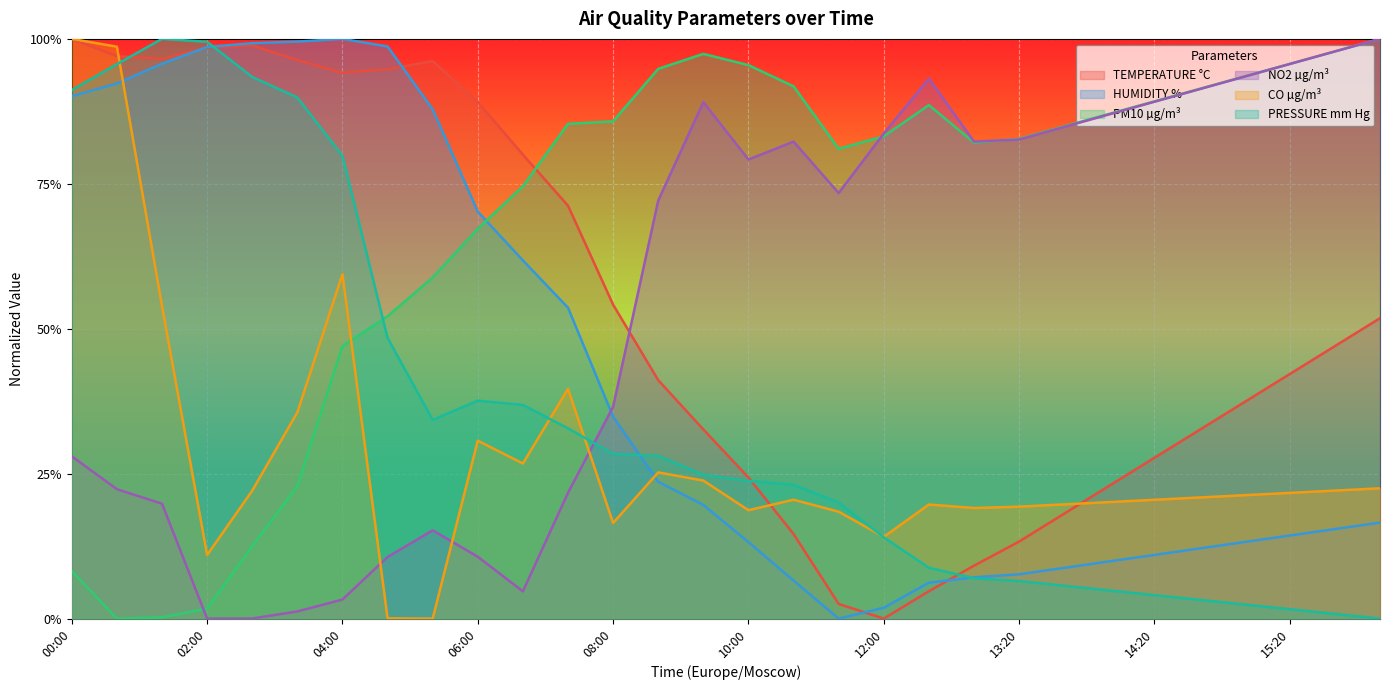

Reading left to right, list all the values displayed in this chart.

TEMPERATURE °C: 1.0	1.0	1.0	1.0	1.0	1.0	0.9	0.9	1.0	0.9	0.8	0.7	0.5	0.4	0.3	0.2	0.1	0.0	0.0	0.0	0.1	0.1	0.2	0.2	0.3	0.3	0.4	0.4	0.5	0.5
HUMIDITY %: 0.9	0.9	1.0	1.0	1.0	1.0	1.0	1.0	0.9	0.7	0.6	0.5	0.3	0.2	0.2	0.1	0.1	0.0	0.0	0.1	0.1	0.1	0.1	0.1	0.1	0.1	0.1	0.1	0.2	0.2
PM10 µg/m³: 0.1	0.0	0.0	0.0	0.1	0.2	0.5	0.5	0.6	0.7	0.7	0.9	0.9	0.9	1.0	1.0	0.9	0.8	0.8	0.9	0.8	0.8	0.8	0.9	0.9	0.9	0.9	1.0	1.0	1.0
NO2 µg/m³: 0.3	0.2	0.2	0.0	0.0	0.0	0.0	0.1	0.2	0.1	0.0	0.2	0.4	0.7	0.9	0.8	0.8	0.7	0.8	0.9	0.8	0.8	0.8	0.9	0.9	0.9	0.9	1.0	1.0	1.0
CO µg/m³: 1.0	1.0	0.5	0.1	0.2	0.4	0.6	0.0	0.0	0.3	0.3	0.4	0.2	0.3	0.2	0.2	0.2	0.2	0.1	0.2	0.2	0.2	0.2	0.2	0.2	0.2	0.2	0.2	0.2	0.2
PRESSURE mm Hg: 0.9	1.0	1.0	1.0	0.9	0.9	0.8	0.5	0.3	0.4	0.4	0.3	0.3	0.3	0.2	0.2	0.2	0.2	0.1	0.1	0.1	0.1	0.1	0.0	0.0	0.0	0.0	0.0	0.0	0.0